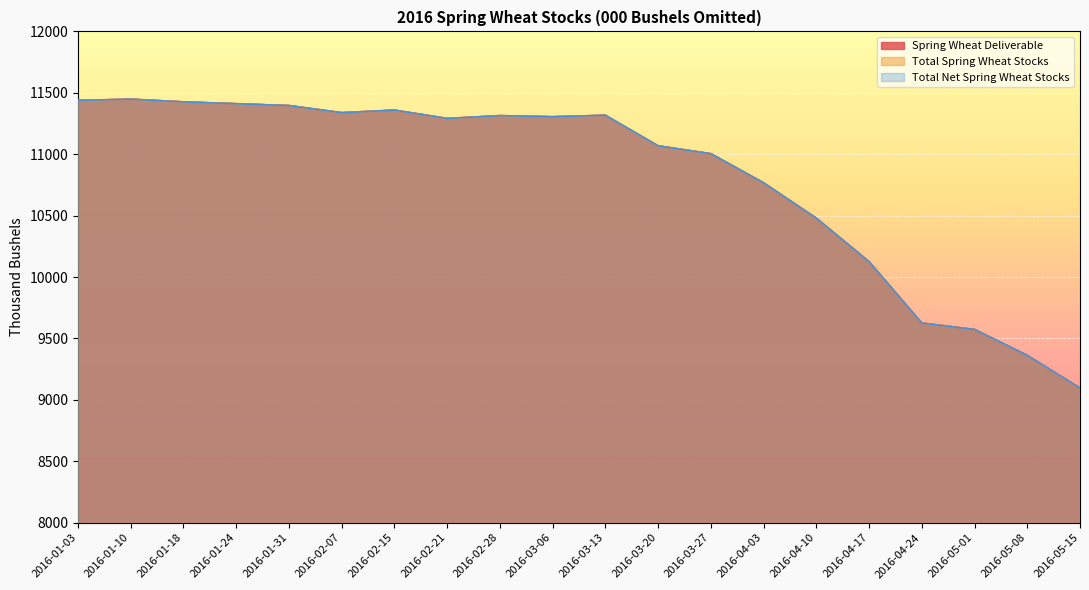

What is the label of the 5th point from the right?

2016-04-17